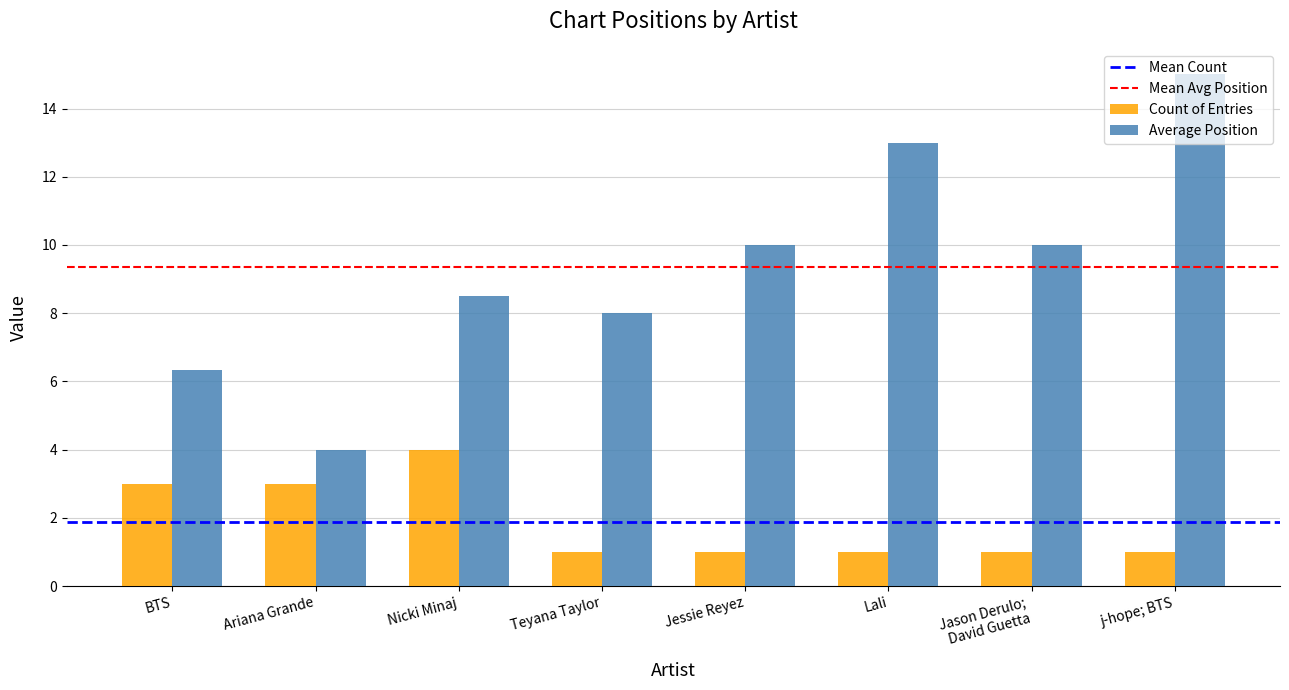

List the series in order of their peak value, highest first.

Average Position, Count of Entries